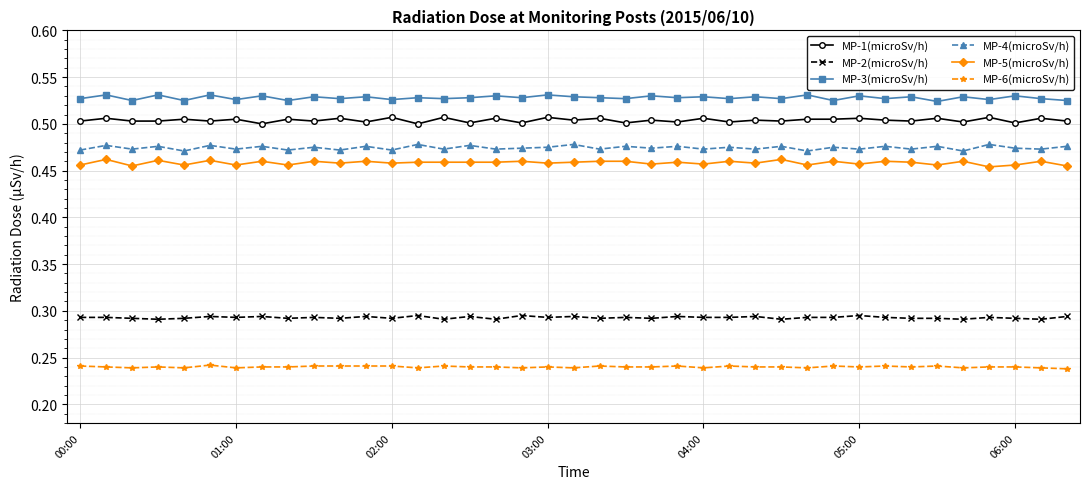

At how many categories does at least one series exceed 0?

39